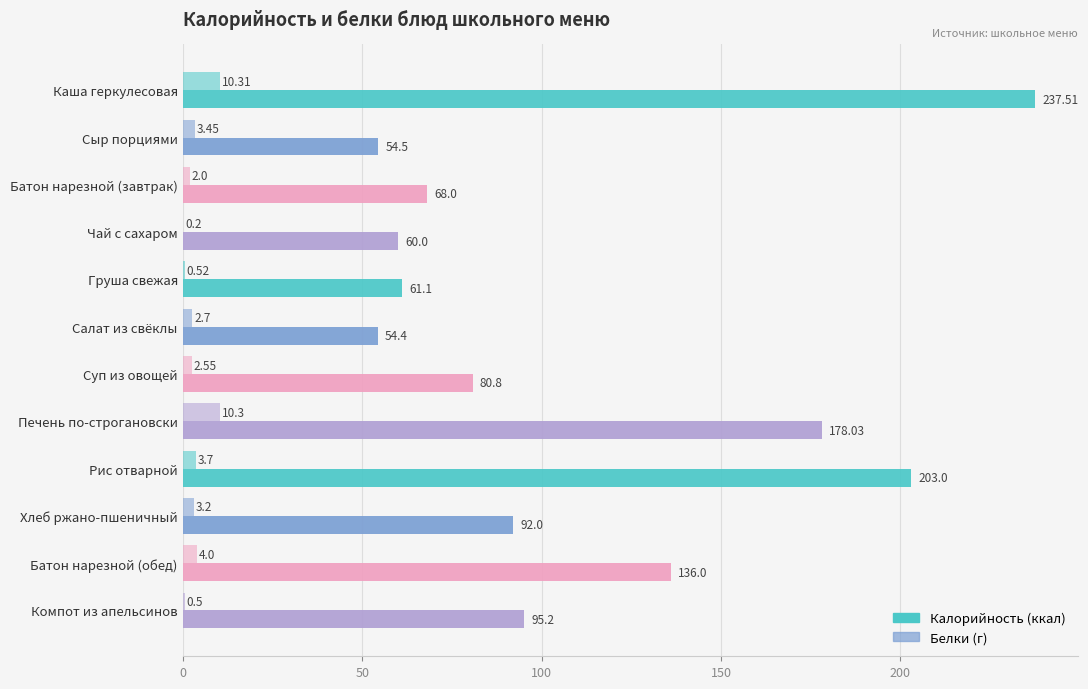

How many data points does each series have?

12